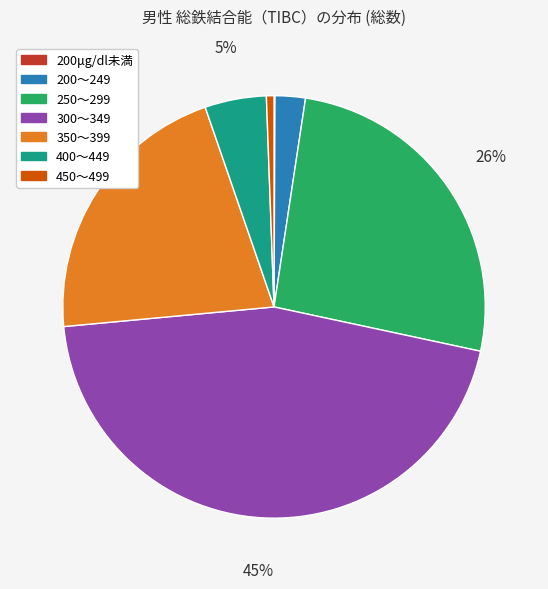

To the nearest percent, what is the difference between the largest and smallest slice percentages?

45%